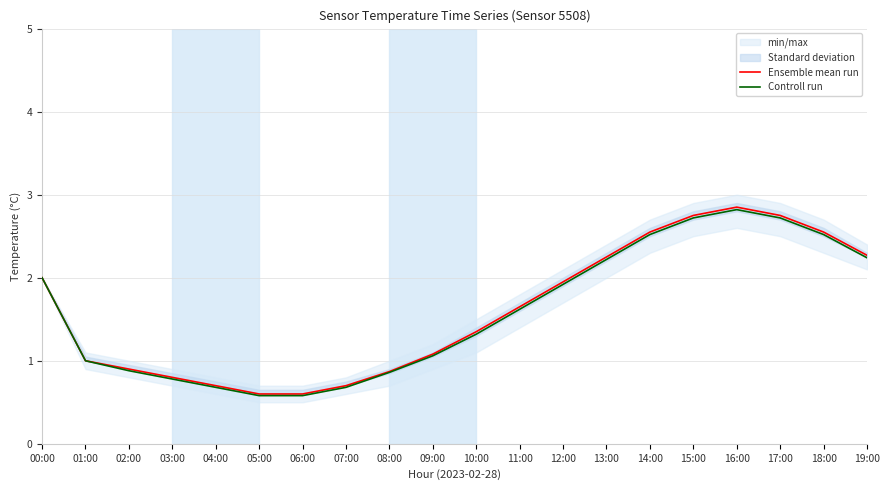

The Controll run series shows 0.2 at 01:00. True or false?

False